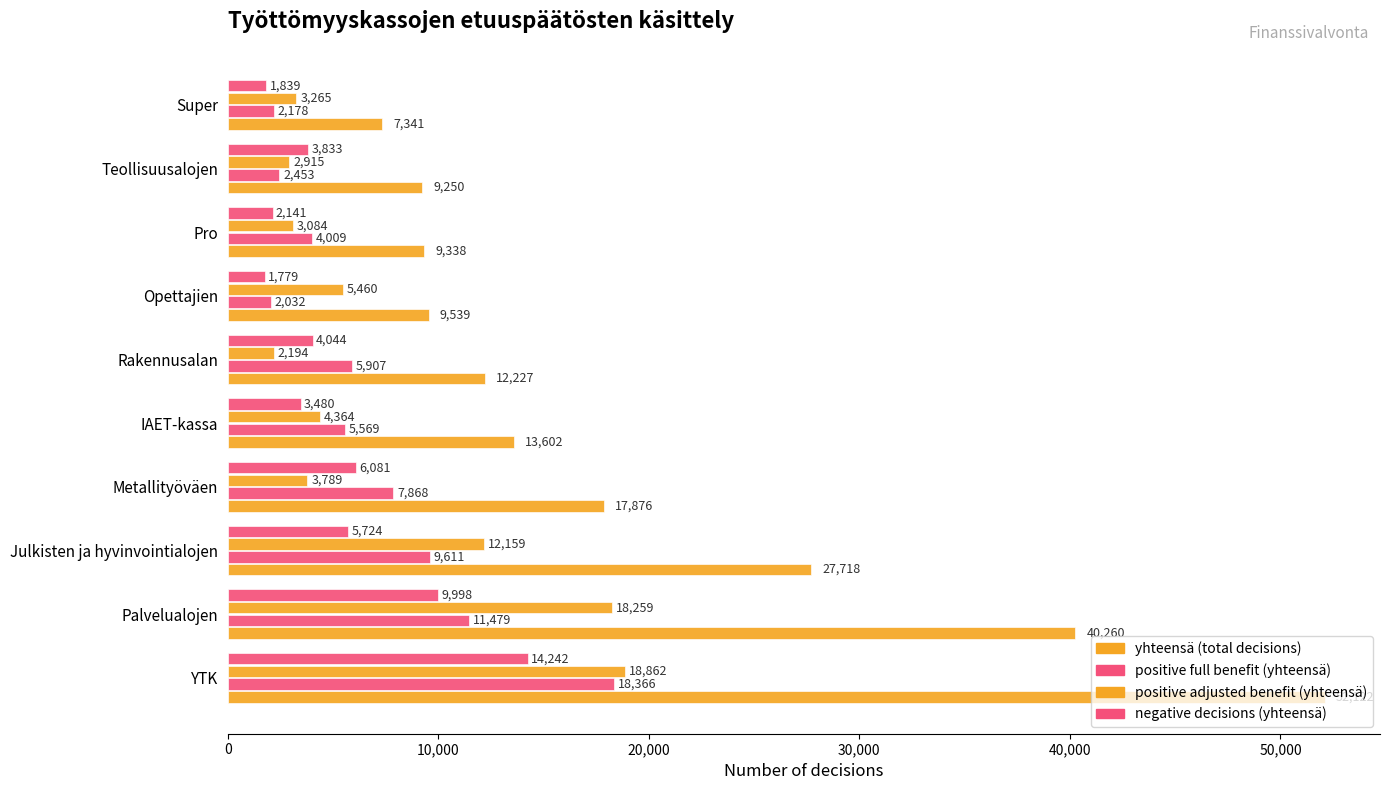

How many distinct data groups are displayed?

4